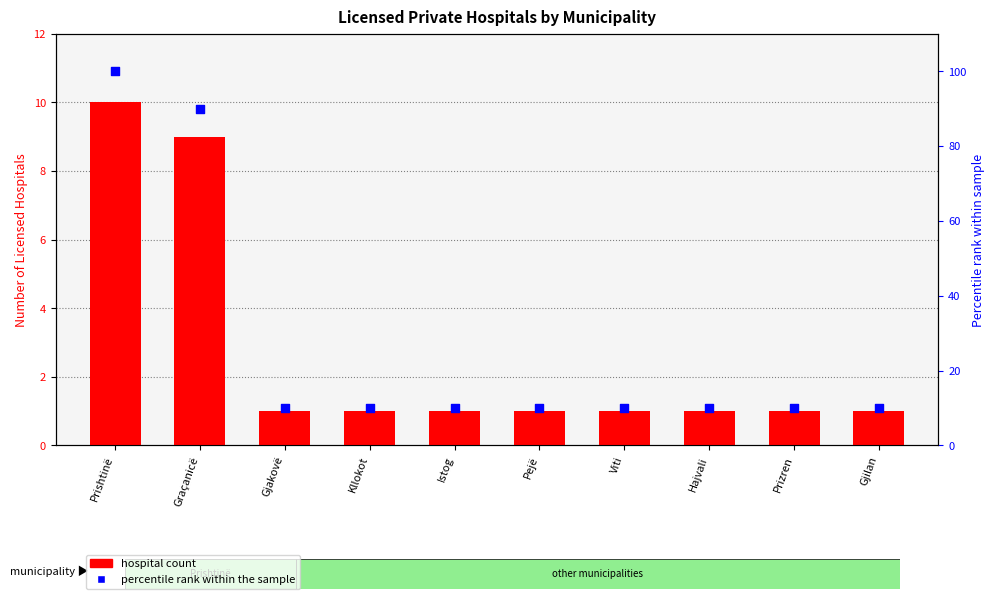

What are all the series names shown in the legend?

hospital count, percentile rank within the sample